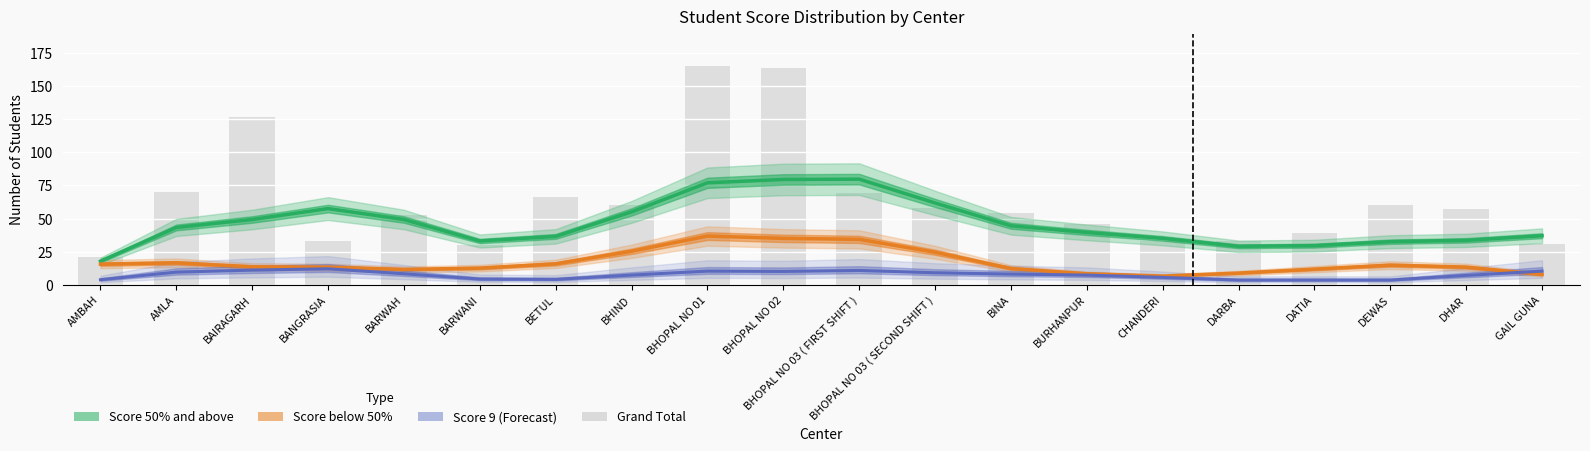

Which category has the lowest value in the Score 9 (col_9) series?

DARBA